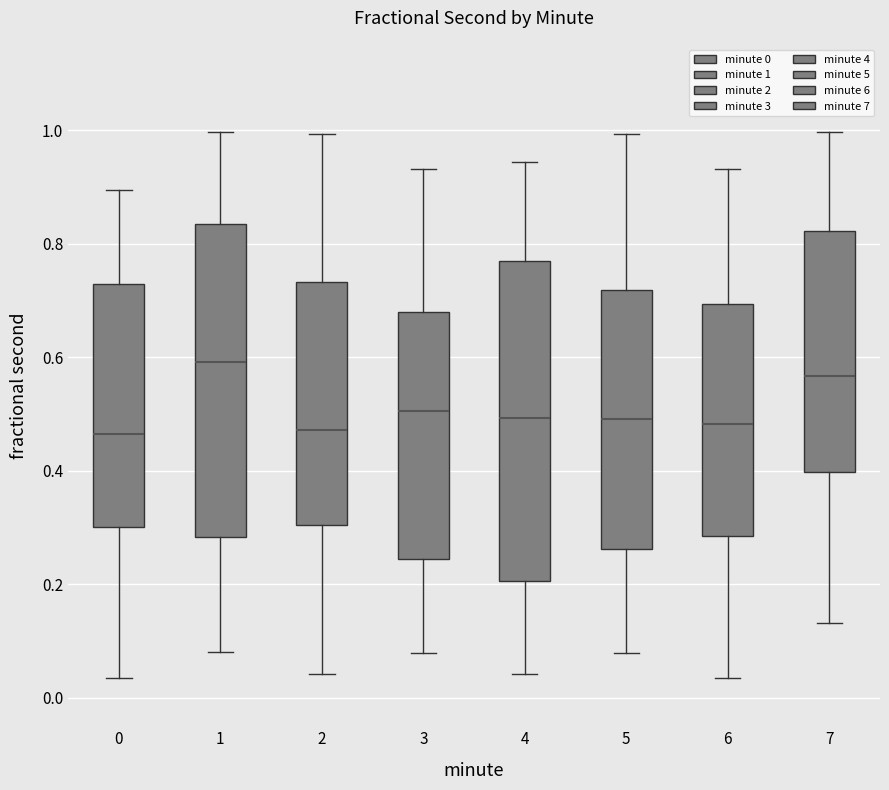

Reading left to right, read every box against the y-axis: the position of its median line, the range the box covers, and the ends of its whiskers. The values are not printed on the chart, so give them approximately, as read against the axis.

0: median 0.46, box 0.30 to 0.72, whiskers 0.04 to 0.90
1: median 0.60, box 0.28 to 0.84, whiskers 0.08 to 1.00
2: median 0.48, box 0.30 to 0.74, whiskers 0.04 to 1.00
3: median 0.50, box 0.24 to 0.68, whiskers 0.08 to 0.94
4: median 0.50, box 0.20 to 0.76, whiskers 0.04 to 0.94
5: median 0.50, box 0.26 to 0.72, whiskers 0.08 to 1.00
6: median 0.48, box 0.28 to 0.70, whiskers 0.04 to 0.94
7: median 0.56, box 0.40 to 0.82, whiskers 0.14 to 1.00